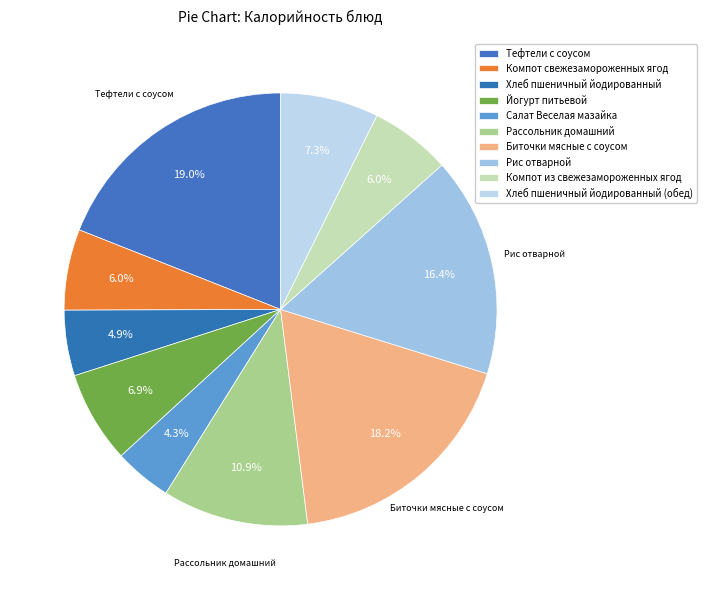

Which category has the biggest portion of the pie?

Тефтели с соусом